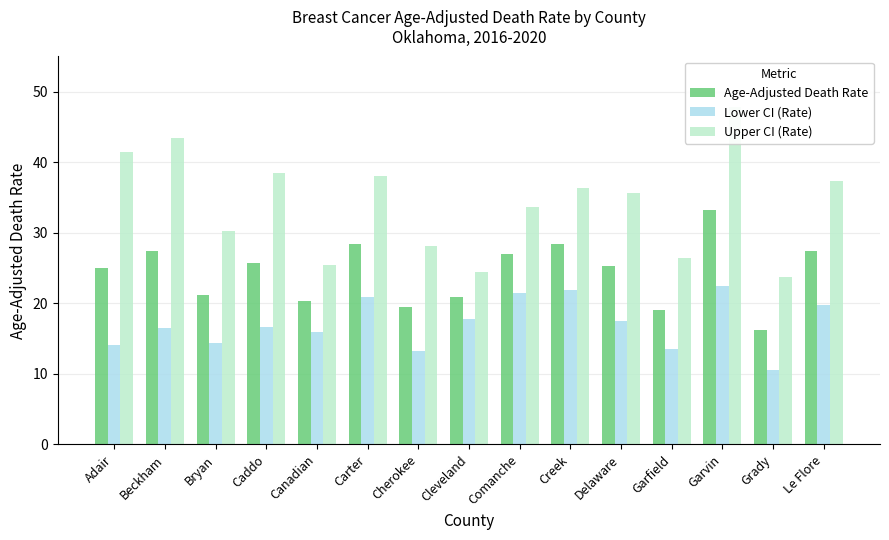

What is the difference between the maximum and minimum values in the Upper CI (Rate) series?

24.1